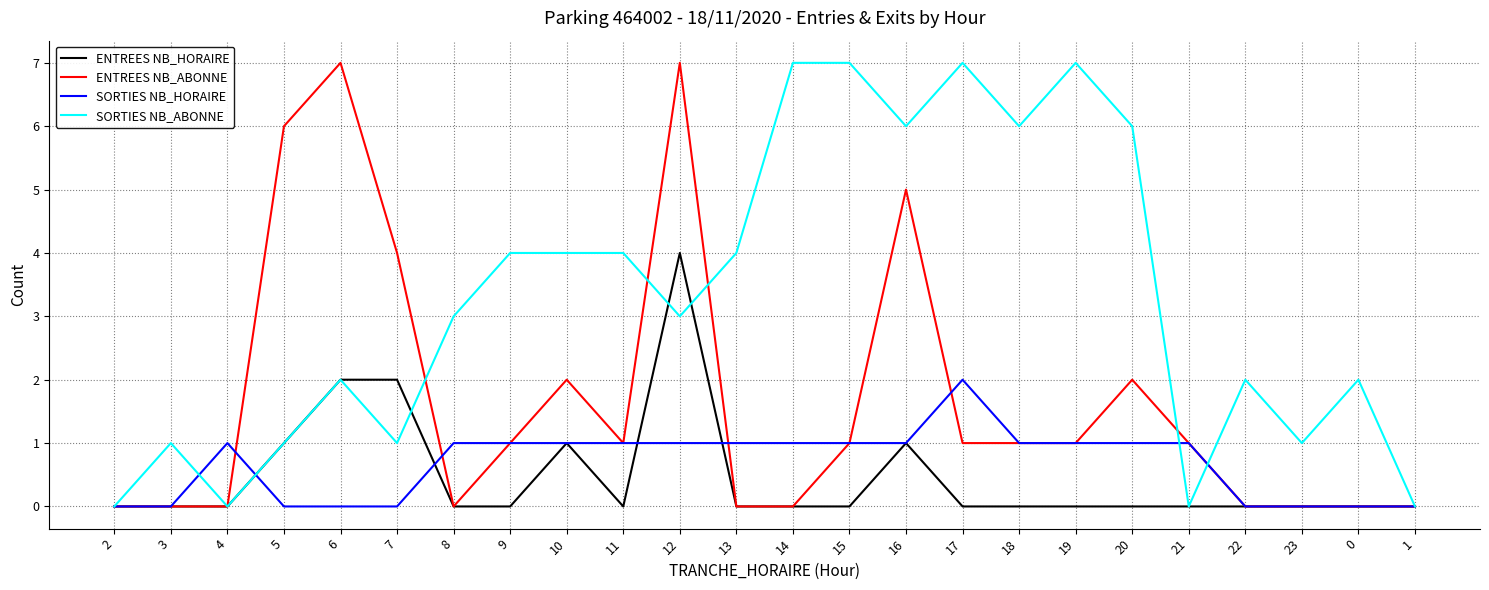

Does the chart display data point markers on the line(s)?

No